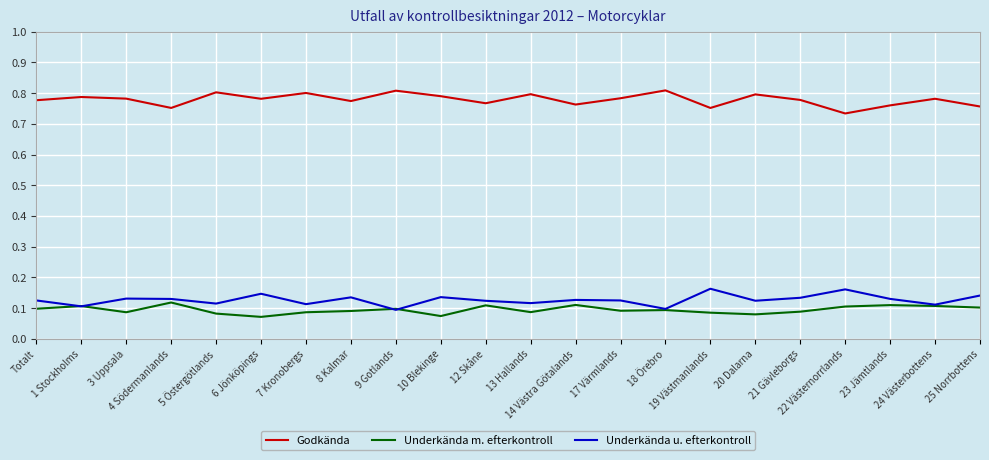

List the series in order of their peak value, highest first.

Godkända, Underkända u. efterkontroll, Underkända m. efterkontroll